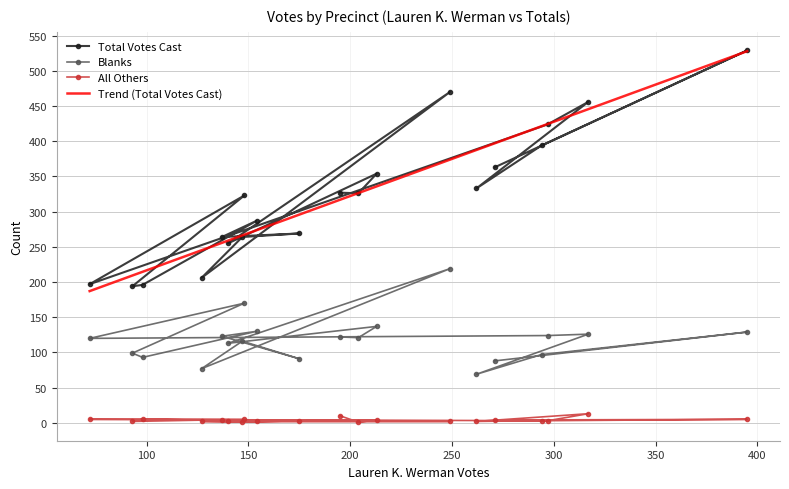

Does the chart have visible grid lines?

Yes